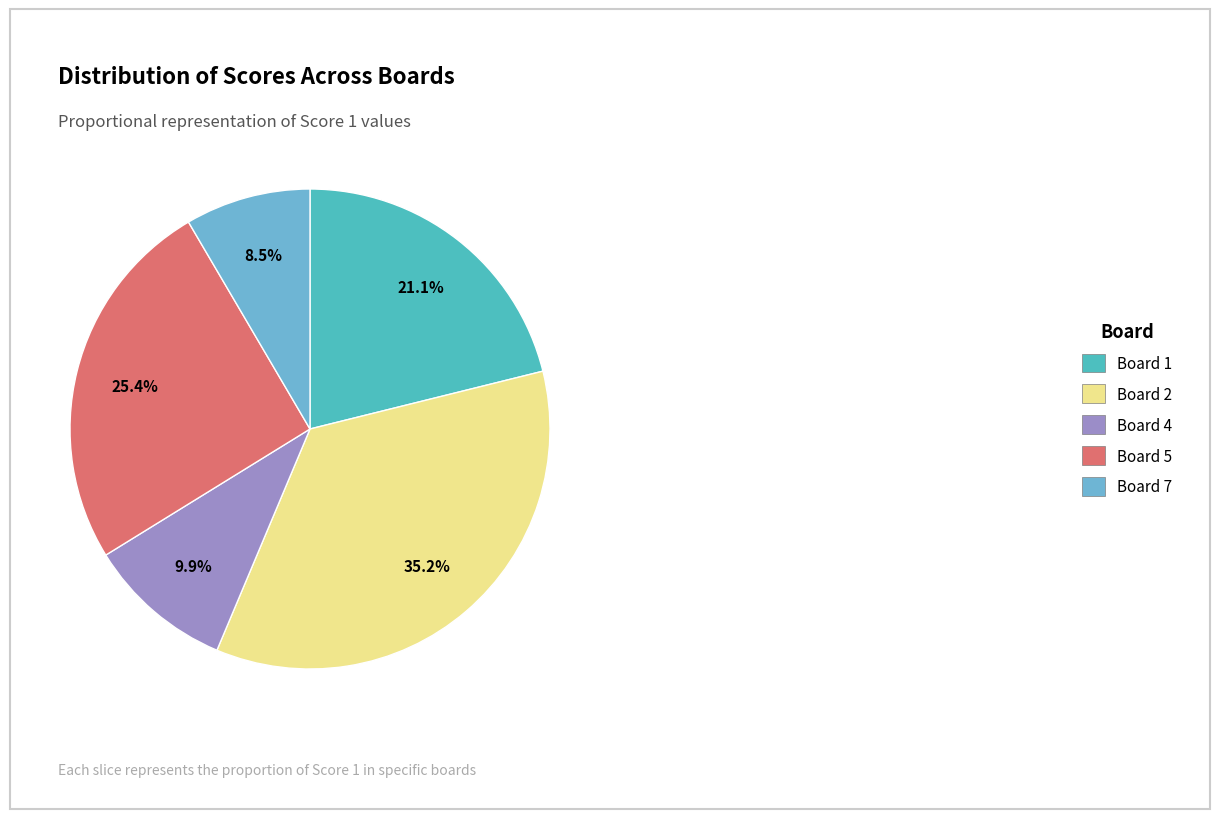

The Board 1 slice represents 27% of the pie. True or false?

False